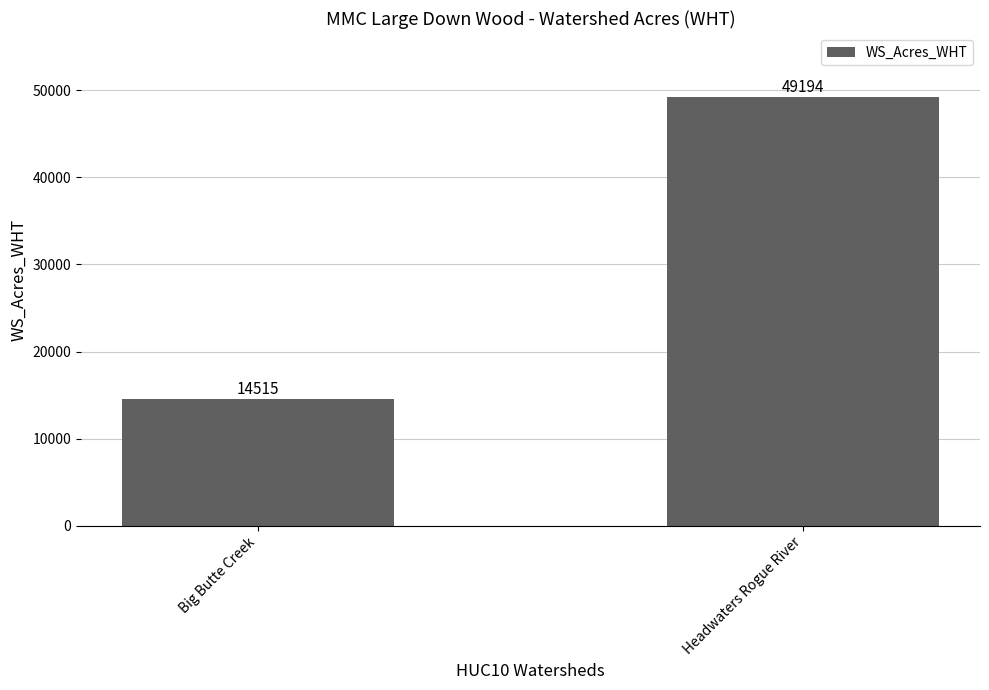

Reading right to left, extract all data points from this chart.

49194	14515